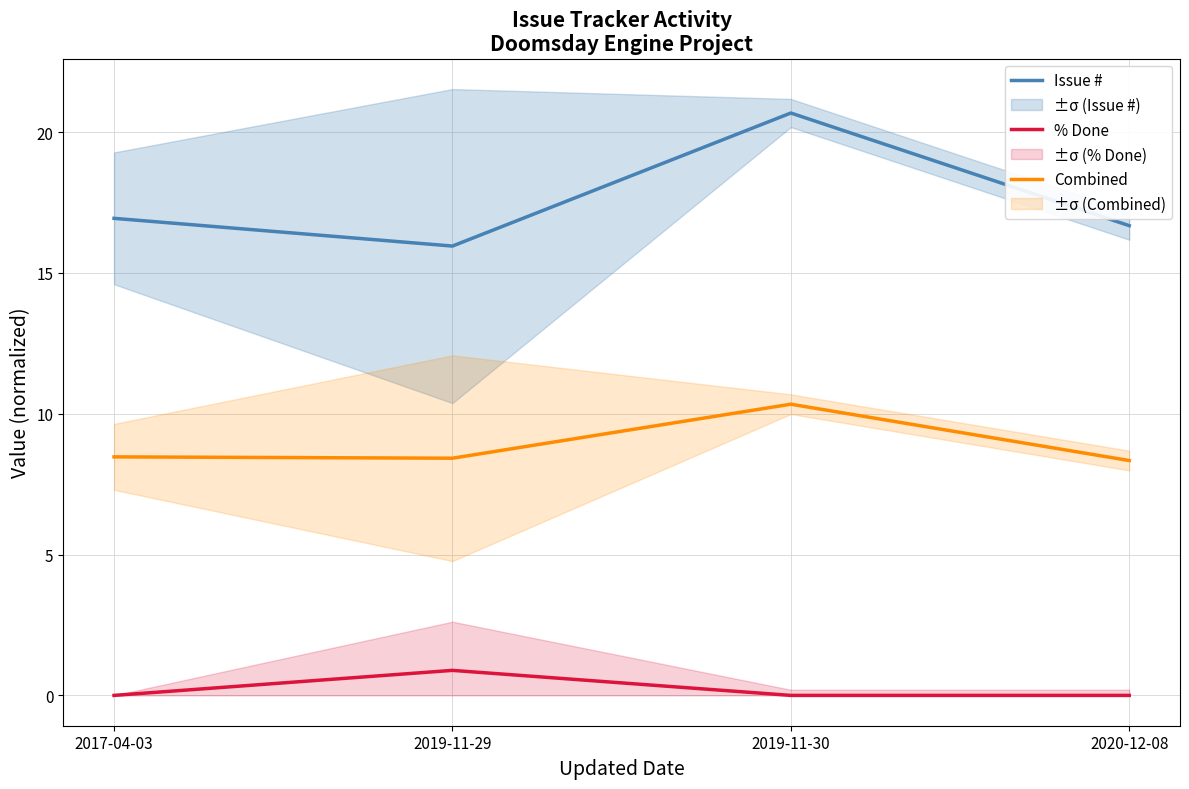

True or false: % Done and Combined intersect in this chart.

False